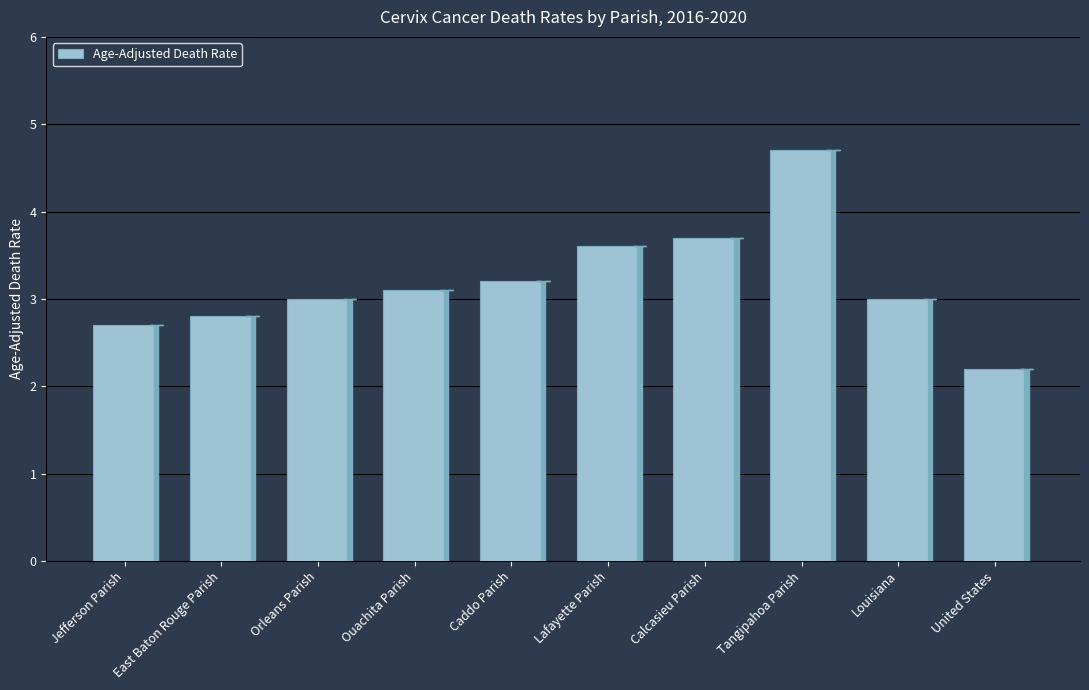

What is the label of the 9th bar from the left?

Louisiana